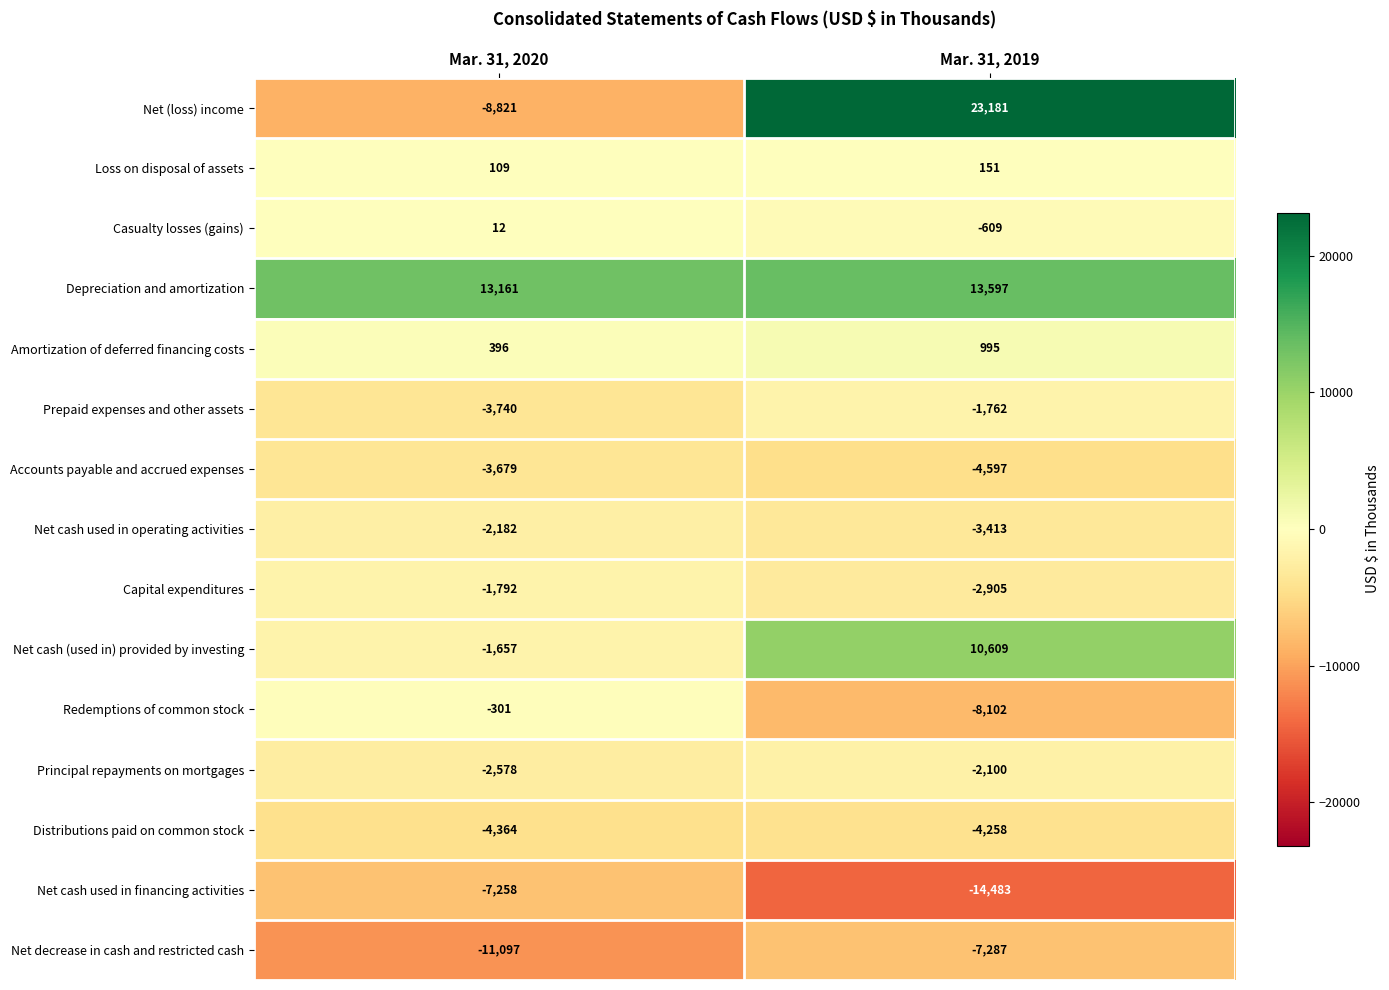

At which category does the chart reach its minimum across all series?

Mar. 31, 2019